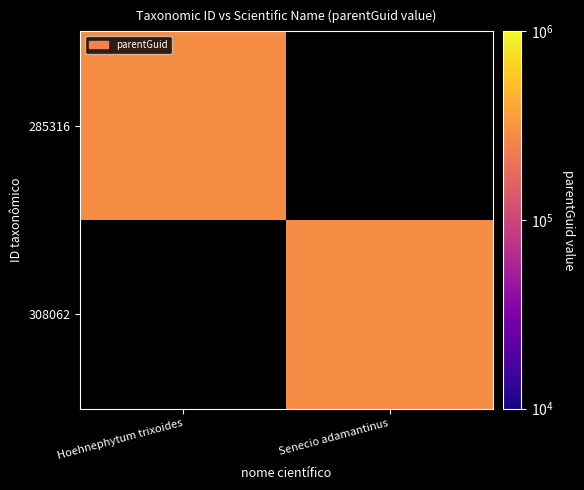

True or false: 308062 has a value of 121955.2 at Senecio adamantinus.

False